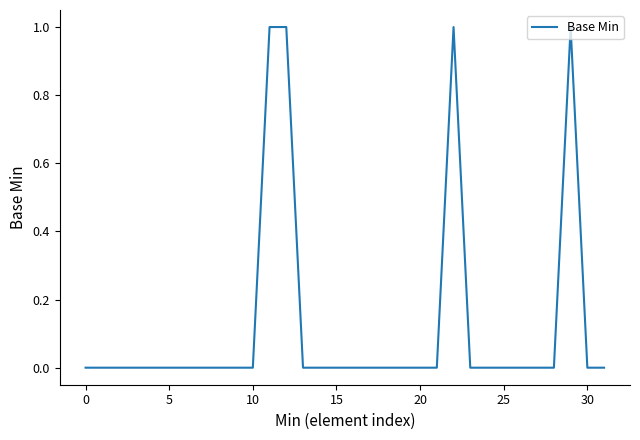

Where is the first local maximum?

22